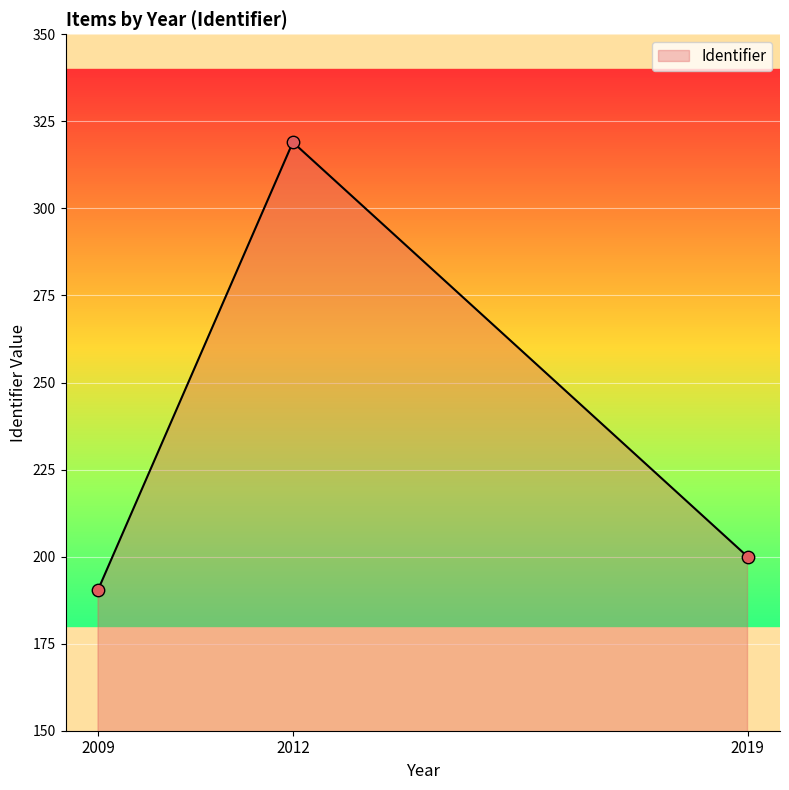

Which has a higher value, 2009 or 2012?

2012